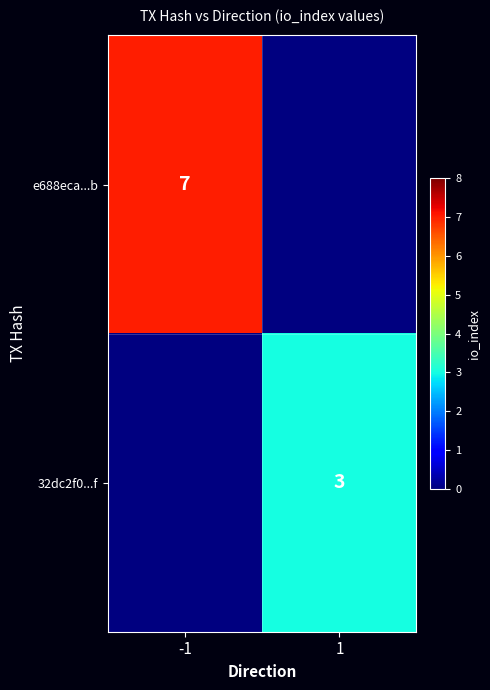

At how many categories does at least one series exceed 6?

1